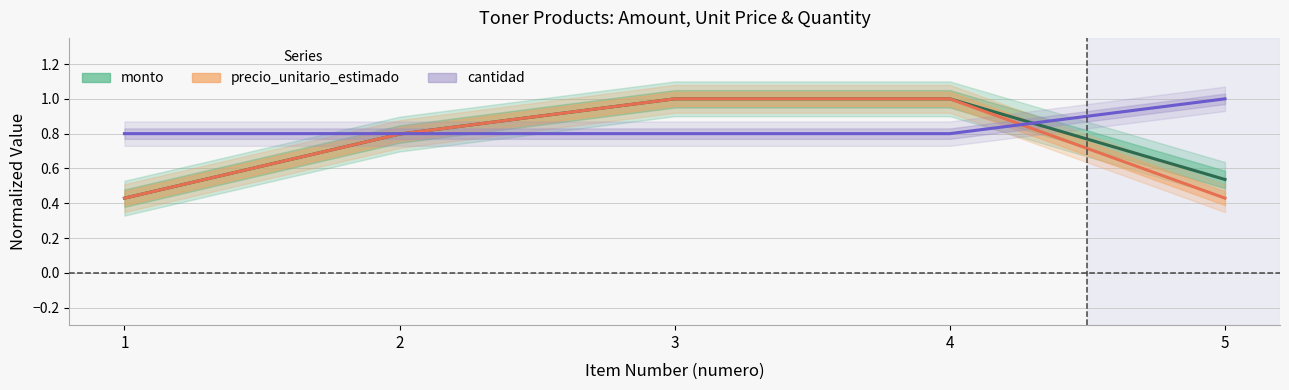

Which category has the highest value in the cantidad series?

5